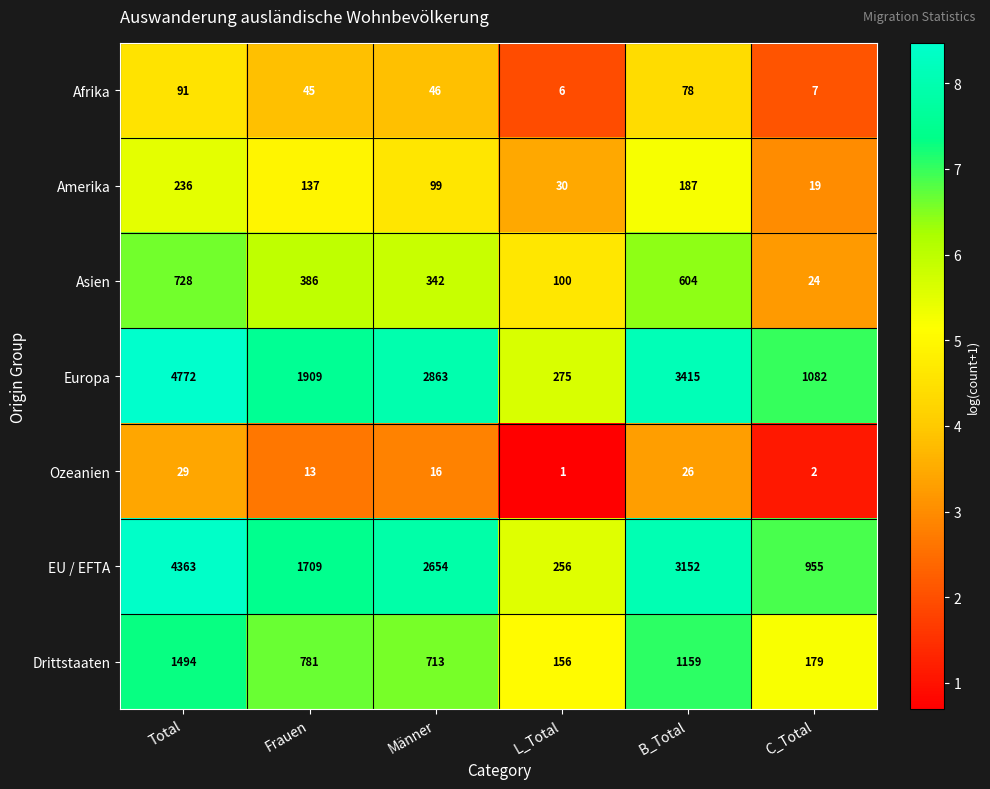

At which category does the chart reach its peak across all series?

Total